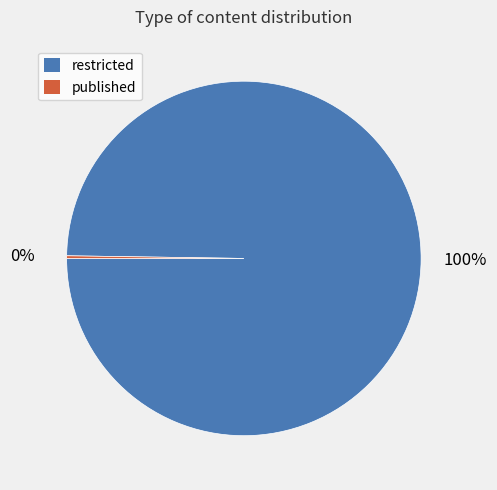

The restricted slice represents 100% of the pie. True or false?

True